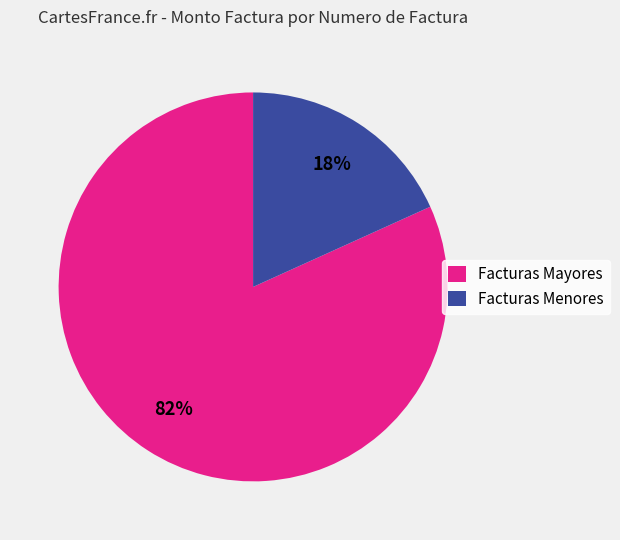

Is it true that Facturas Mayores is 82% of the pie?

True